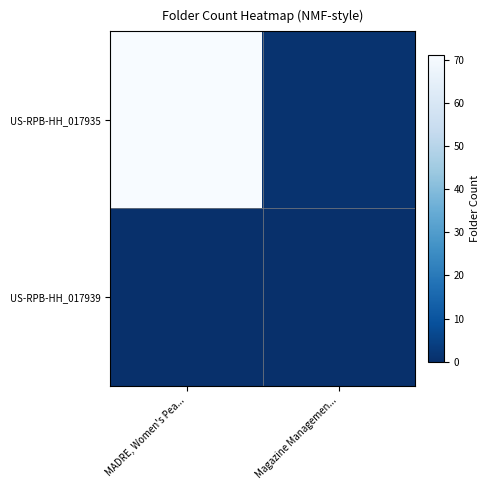

Which series changed the most between MADRE, Women's Pea... and Magazine Managemen...?

US-RPB-HH_017935